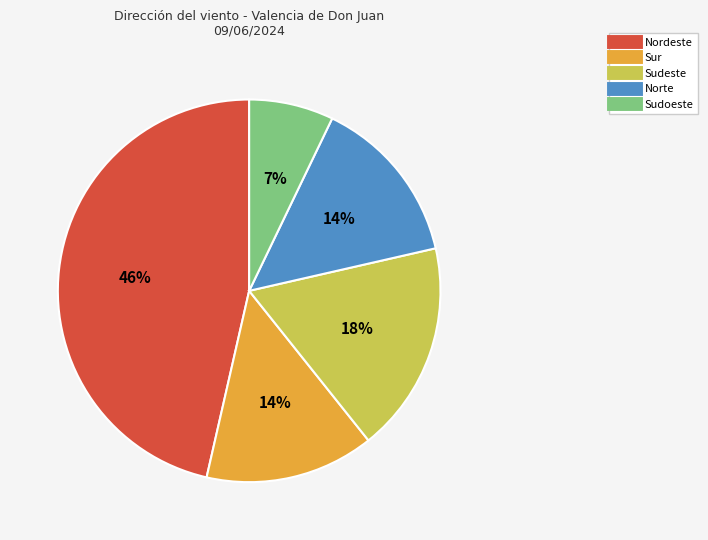

To the nearest percent, what is the difference between the largest and smallest slice percentages?

39%